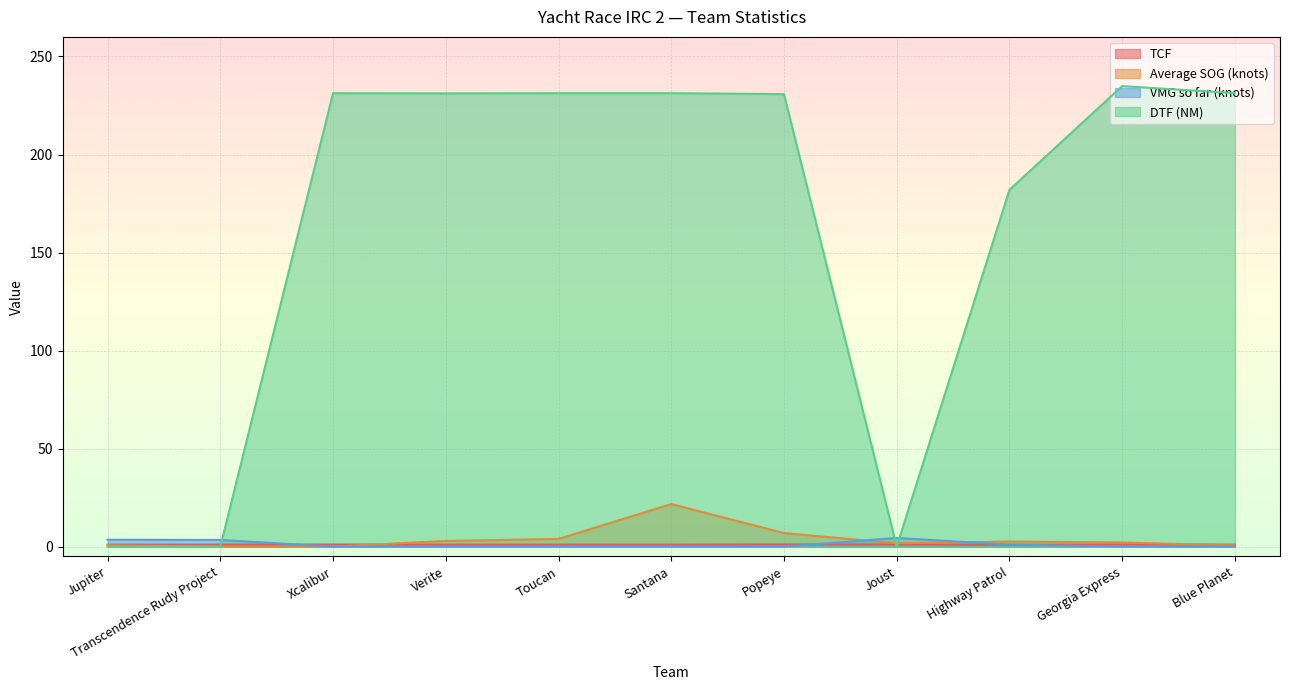

What is the minimum value for TCF?

0.9